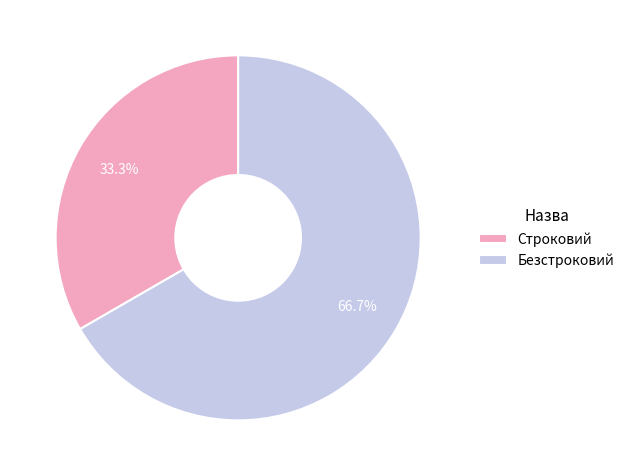

Is the sum of Строковий and Безстроковий greater than half?

Yes